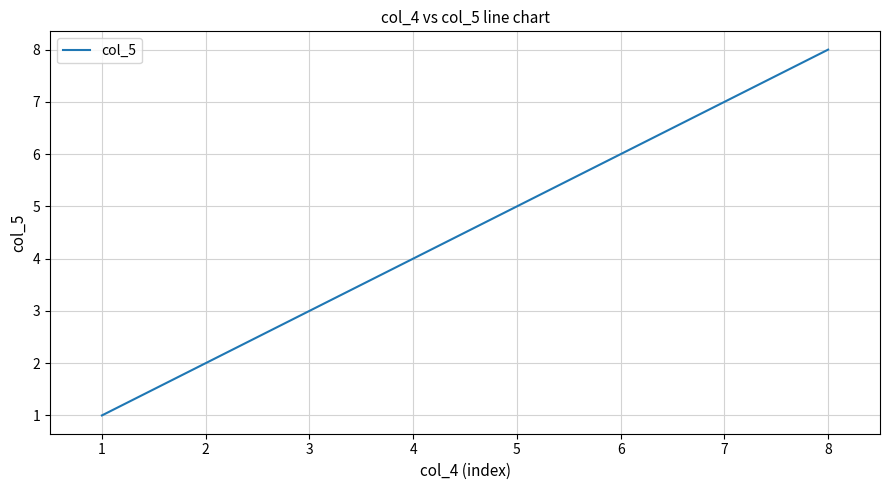

How many series are shown in this chart?

1